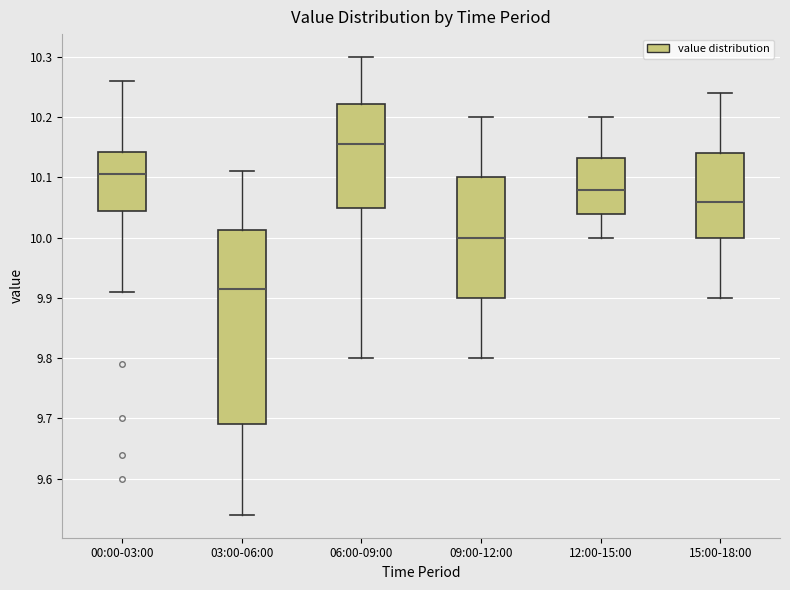

Reading left to right, transcribe this box plot: for each box, give where its median line is, the range the box spans, and where its two whiskers end, as read against the y-axis. The values are not printed on the chart, so give them approximately, as read against the axis.

00:00-03:00: median 10.11, box 10.05 to 10.14, whiskers 9.91 to 10.26
03:00-06:00: median 9.92, box 9.69 to 10.01, whiskers 9.54 to 10.11
06:00-09:00: median 10.16, box 10.05 to 10.22, whiskers 9.80 to 10.30
09:00-12:00: median 10.00, box 9.90 to 10.10, whiskers 9.80 to 10.20
12:00-15:00: median 10.08, box 10.04 to 10.13, whiskers 10.00 to 10.20
15:00-18:00: median 10.06, box 10.00 to 10.14, whiskers 9.90 to 10.24